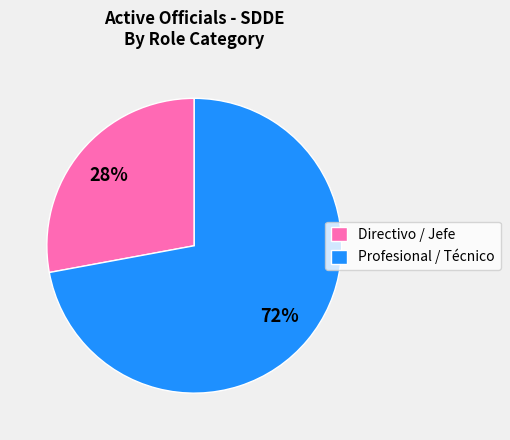

To the nearest percent, what percentage of the pie is Profesional / Técnico?

72%